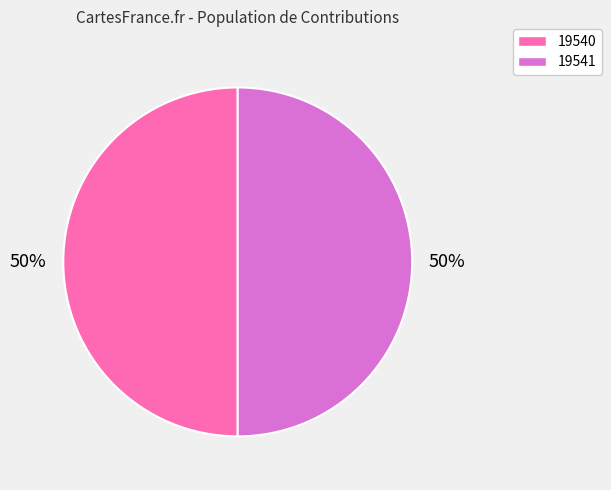

To the nearest percent, what is the average slice percentage?

50%